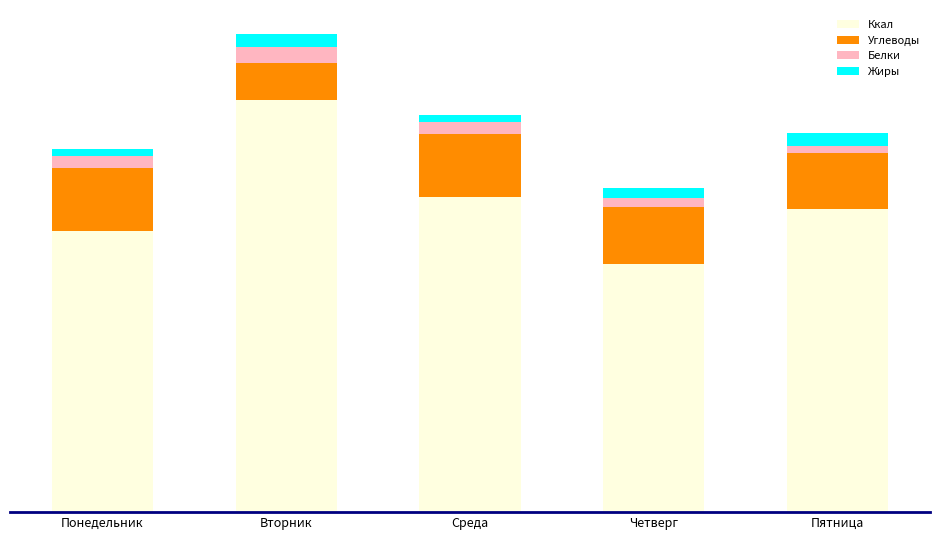

At which label does Ккал first exceed 706?

Вторник